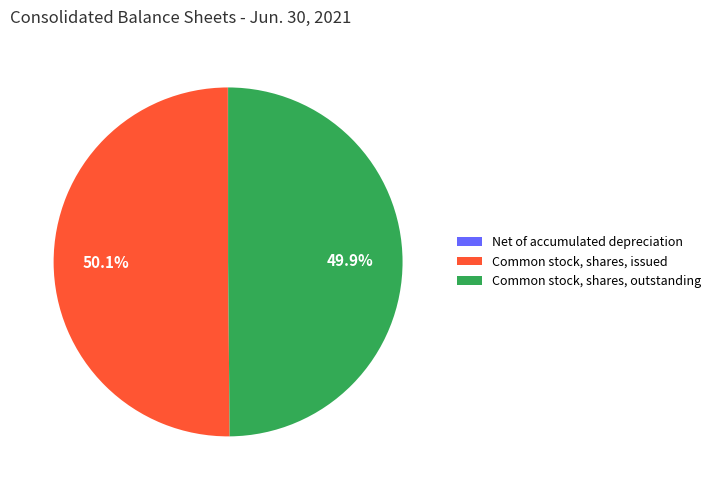

What is the ratio of the value at Common stock, shares, outstanding to the value at Common stock, shares, issued?

1.0